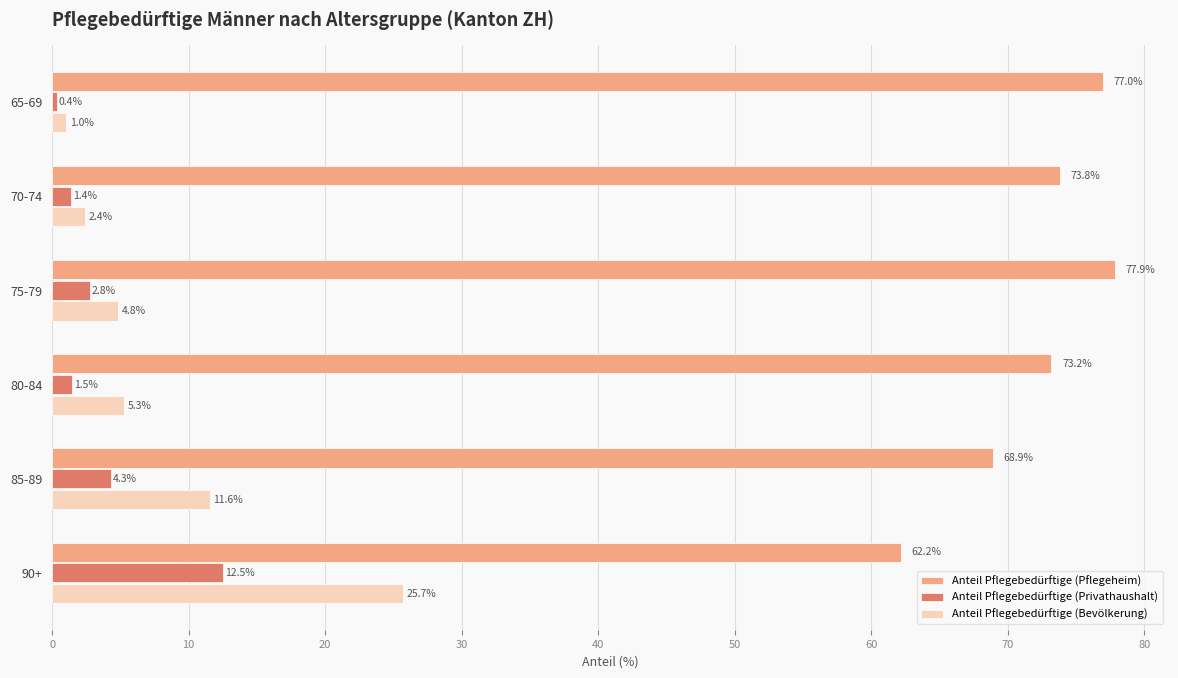

Which label corresponds to the largest value in the chart?

75-79